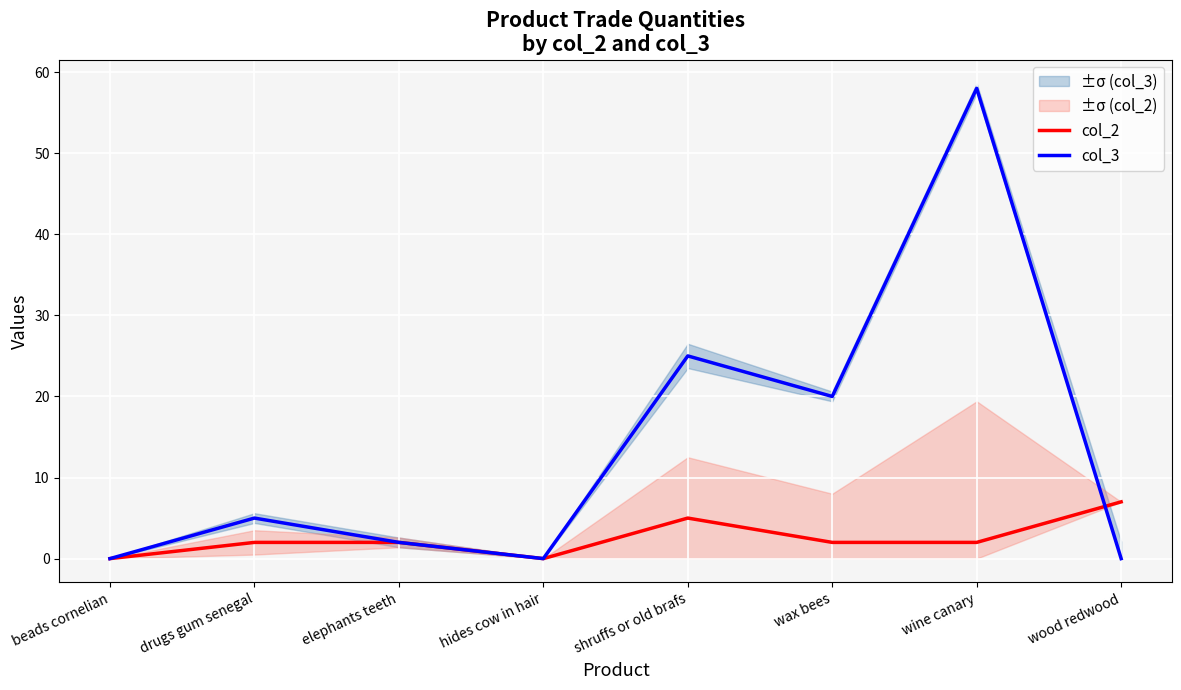

Is the value of col_3 at drugs gum senegal greater than the value of col_2 at elephants teeth?

Yes